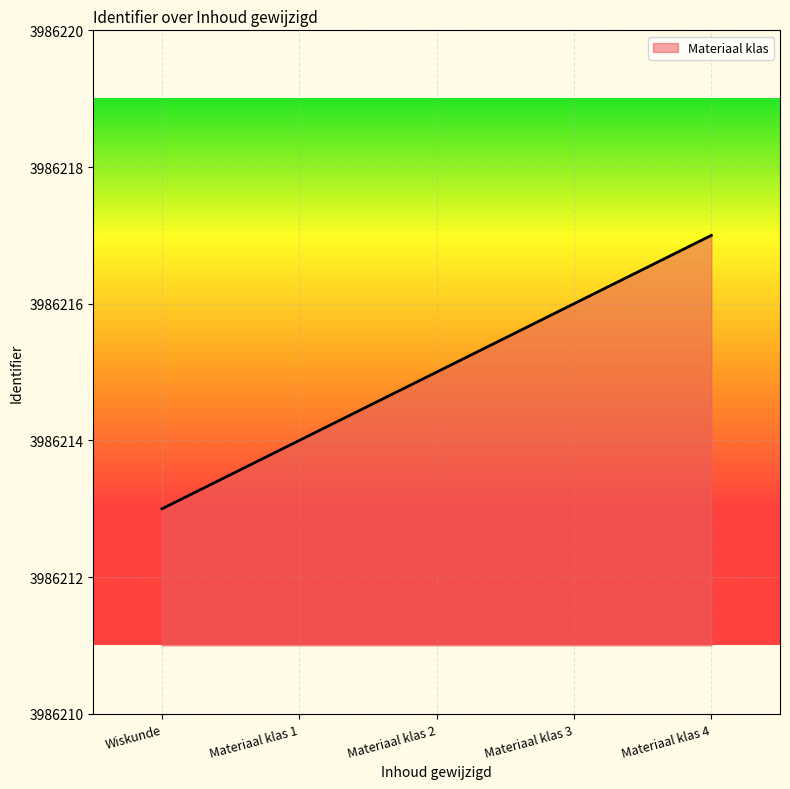

The value at Materiaal klas 1 is 6446892. True or false?

False